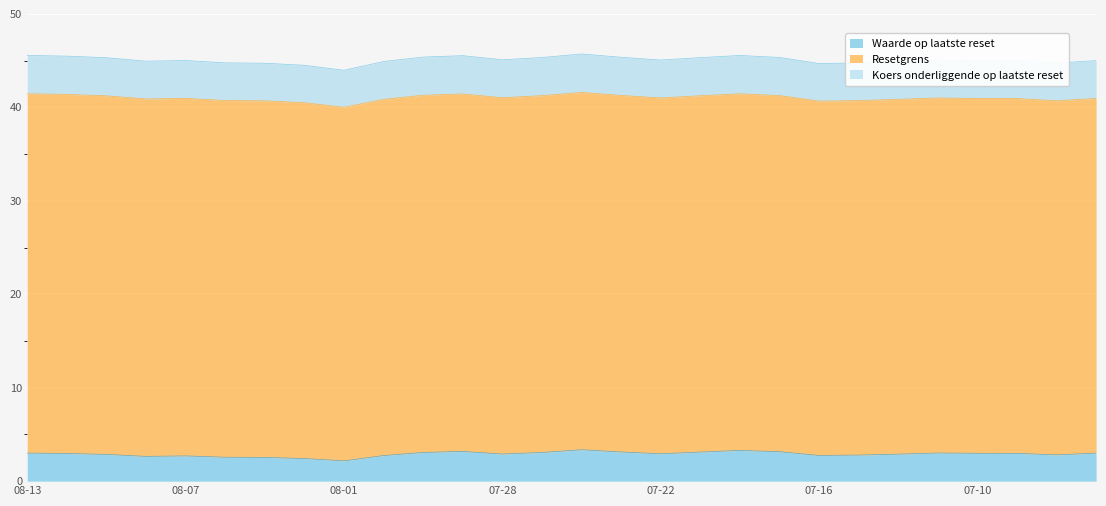

Does the chart display data point markers on the line(s)?

No